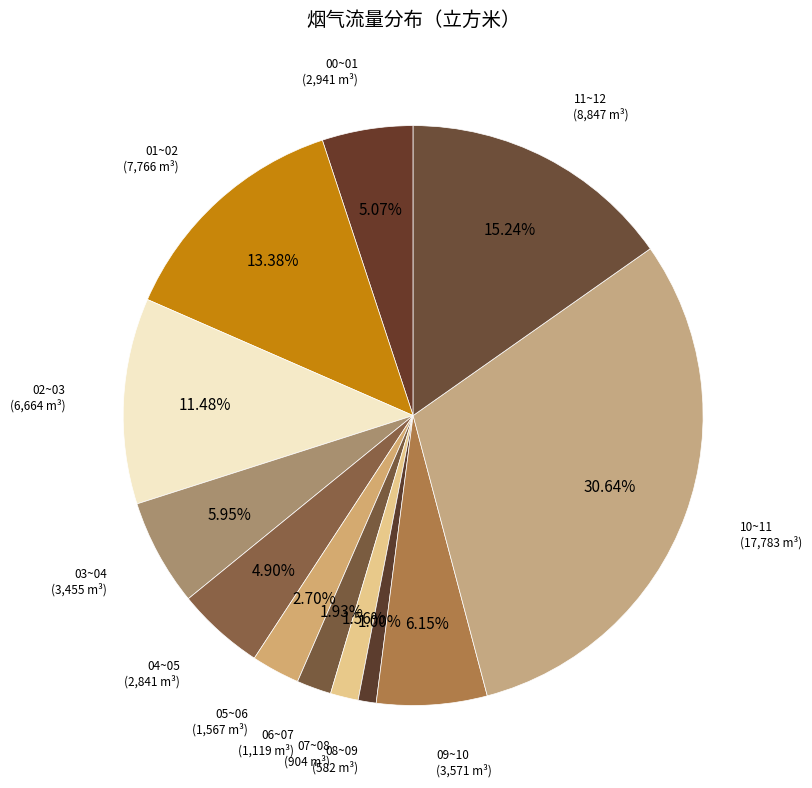

To the nearest percent, what is the difference between the largest and smallest slice percentages?

30%